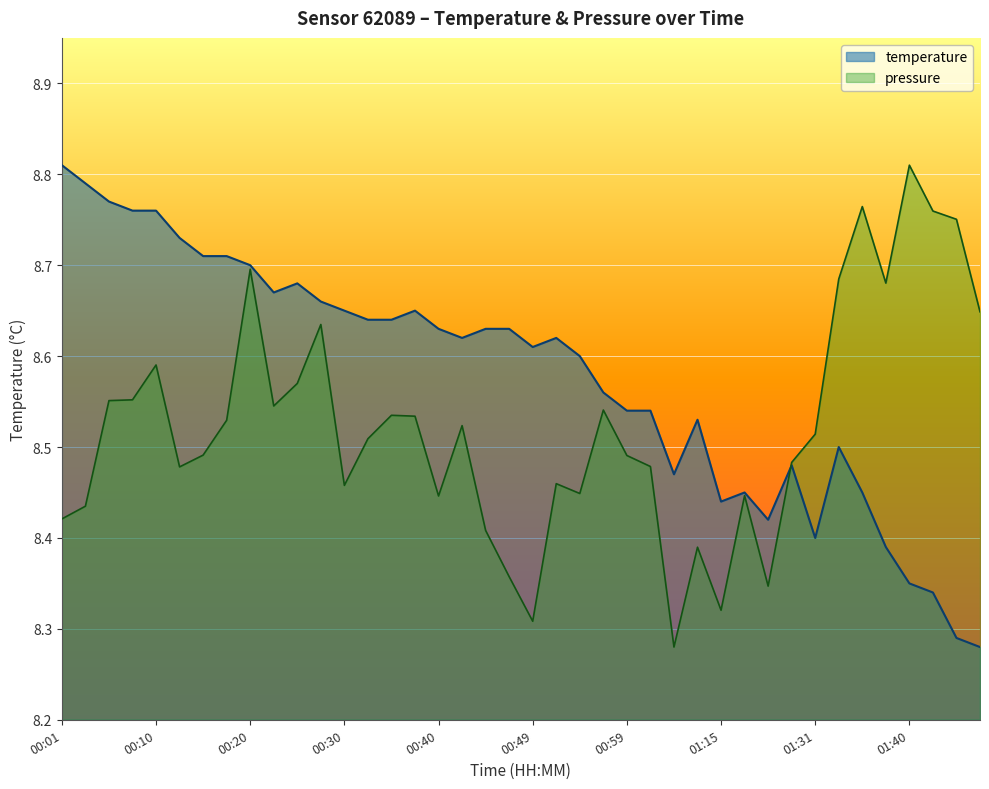

Which label corresponds to the largest value in the chart?

00:01